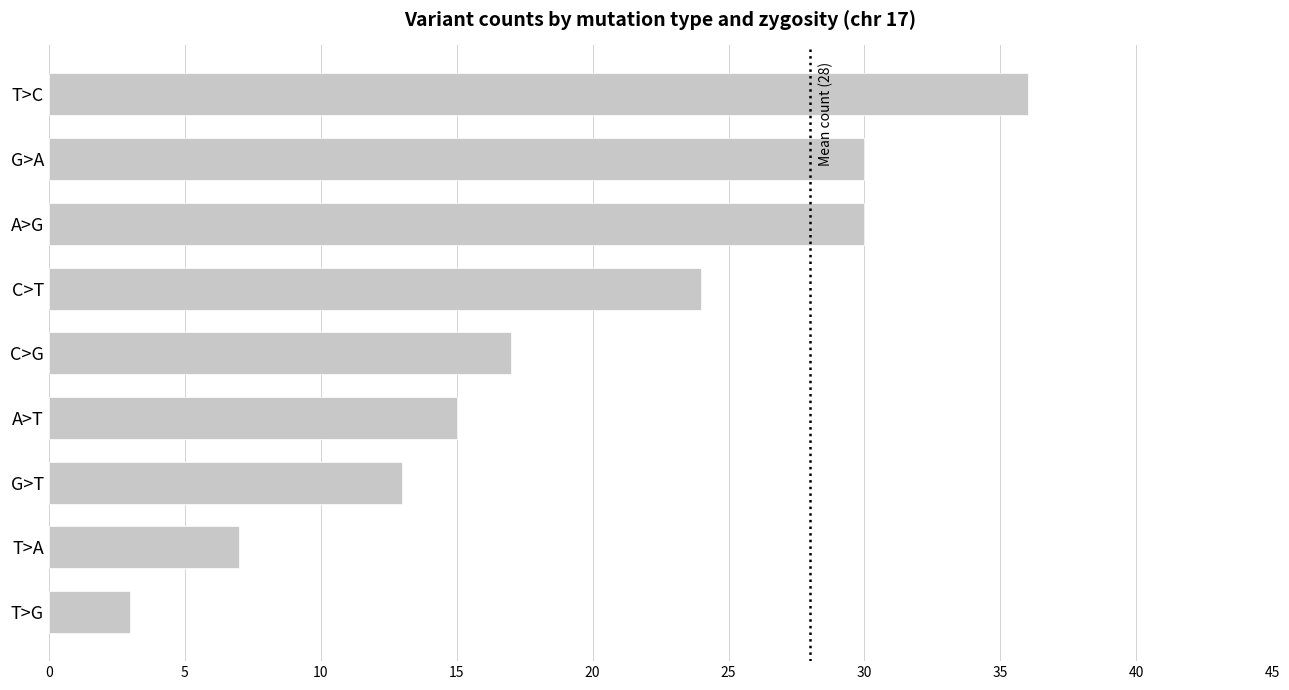

What is the average value?

19